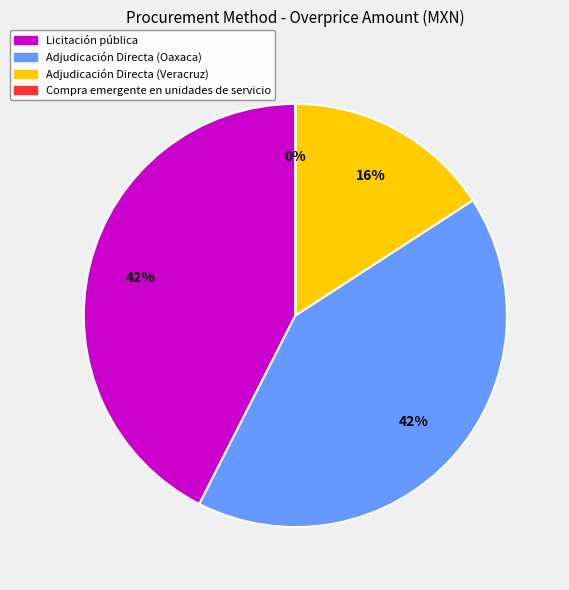

To the nearest percent, what percentage of the pie is Adjudicación Directa (Oaxaca)?

42%